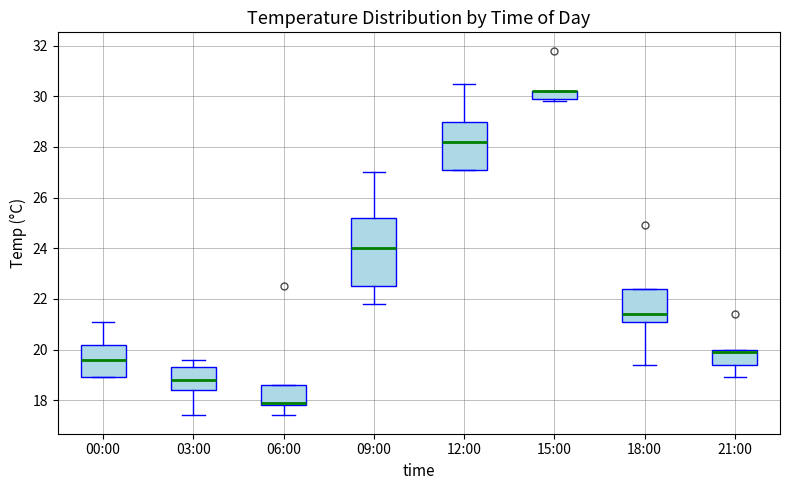

Where is the lower edge of the box for 15:00 on the y-axis? The values are not printed on the chart, so give them approximately, as read against the axis.

30.0